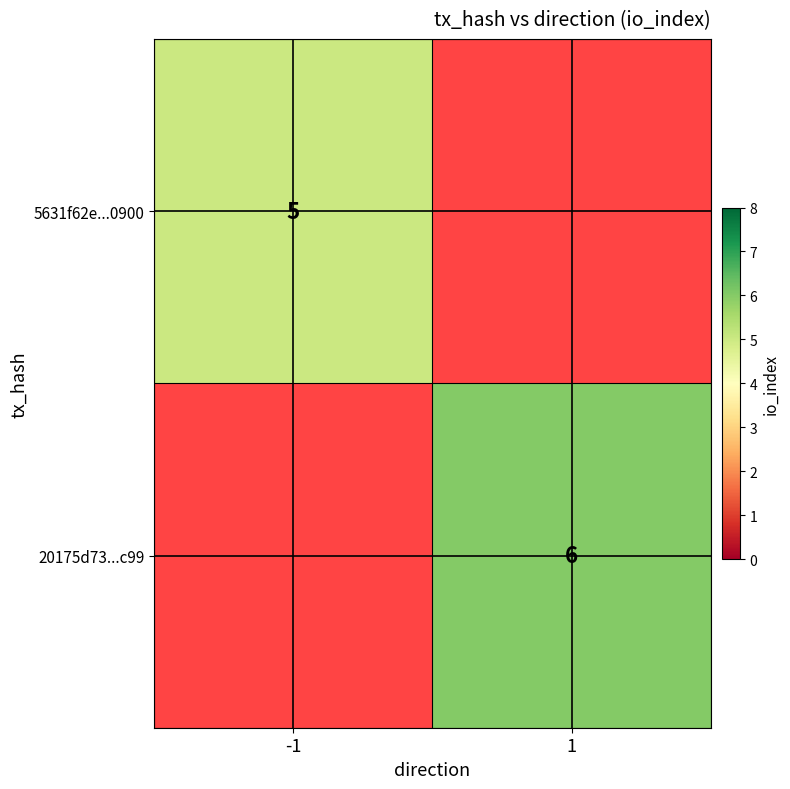

True or false: 20175d73...c99 has a value of 6 at 1.

True